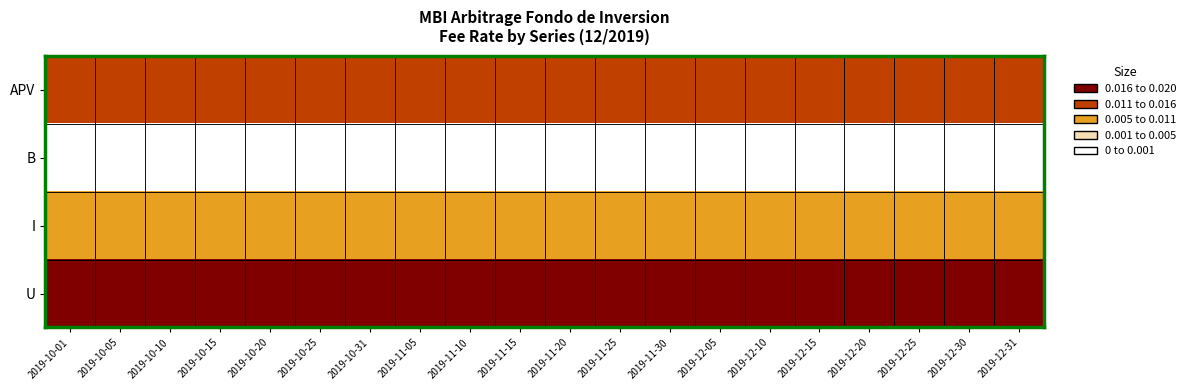

Which series has the largest total across all categories?

U